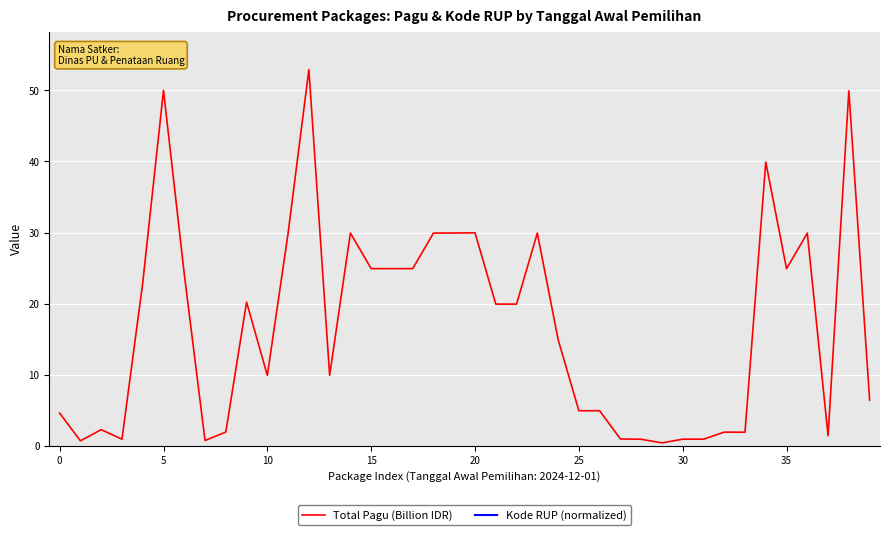

What is the maximum value shown in the chart?

52.9